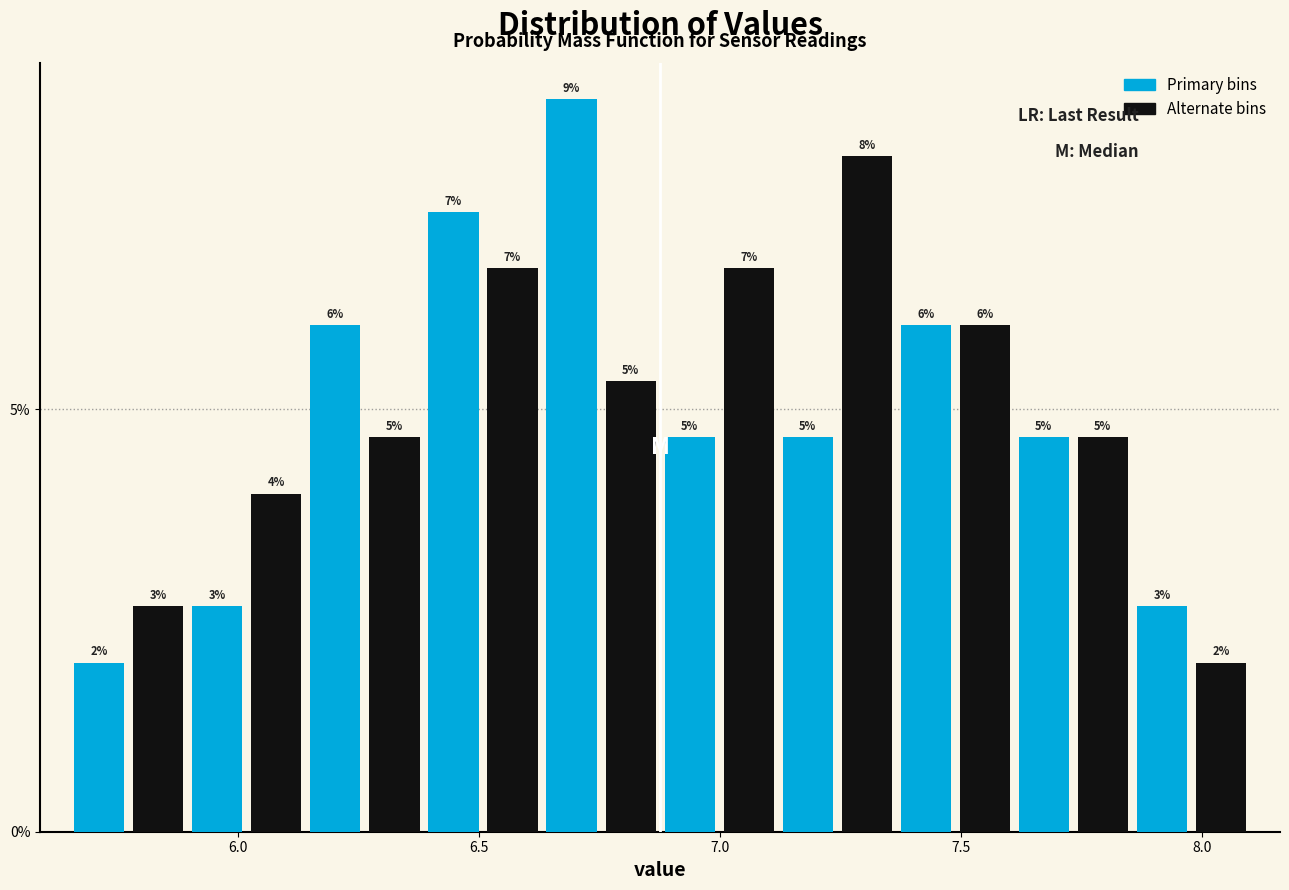

Read against the x-axis, roughly where is the centre of the tallest bar?

6.70